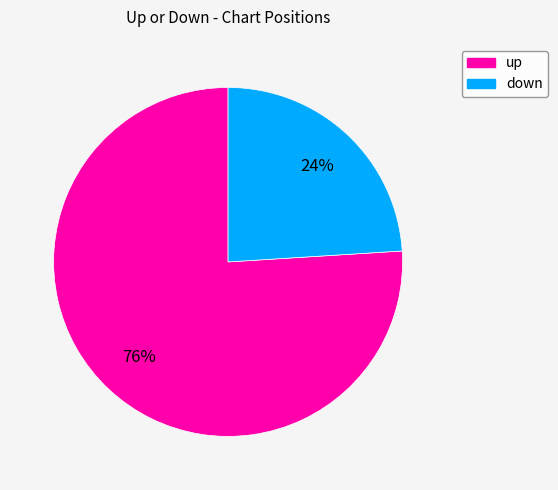

Is the sum of up and down greater than half?

Yes